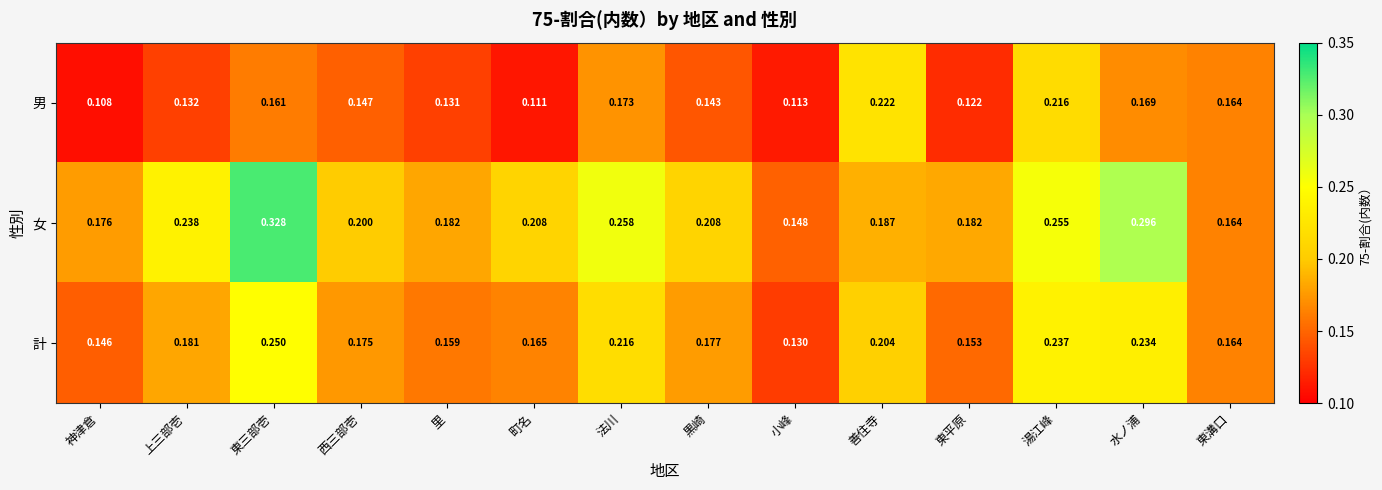

Which category has the lowest value across all series?

神津倉